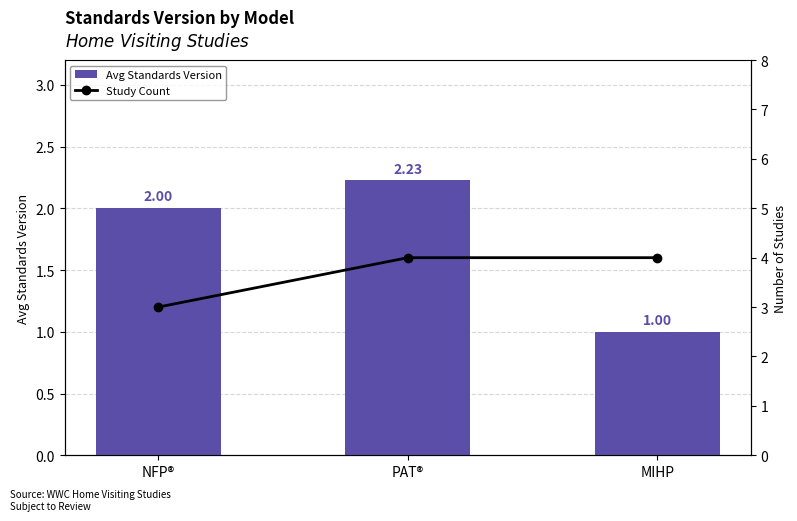

True or false: Study Count has a value of 1.2 at MIHP.

False